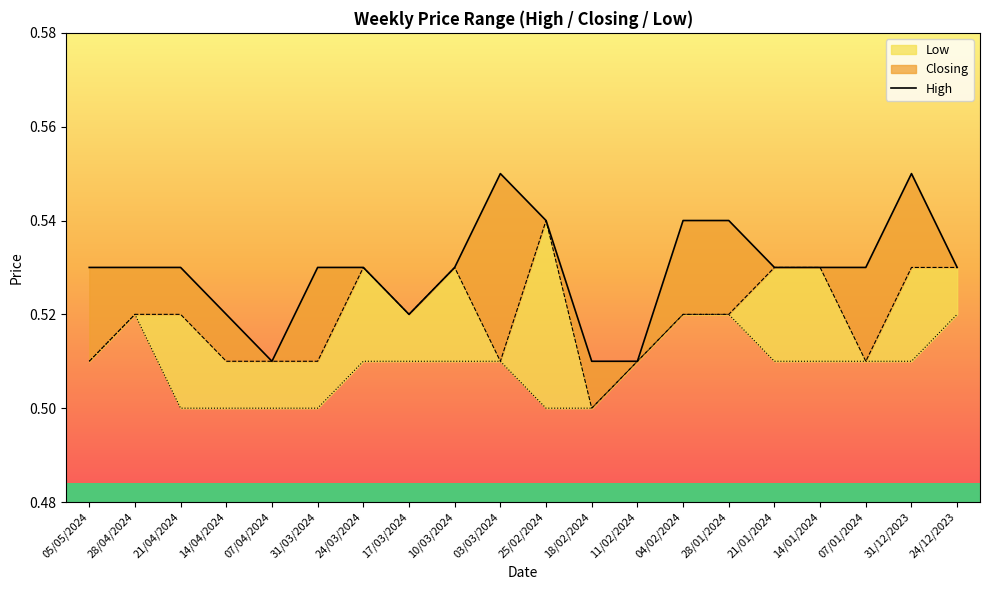

What is the sum of the values at 07/01/2024 and 05/05/2024?

1.1